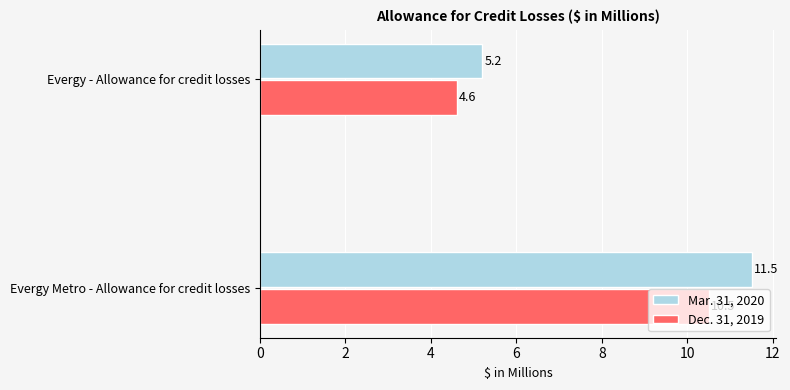

Is the value of Dec. 31, 2019 at Evergy - Allowance for credit losses greater than the value of Mar. 31, 2020 at Evergy - Allowance for credit losses?

No